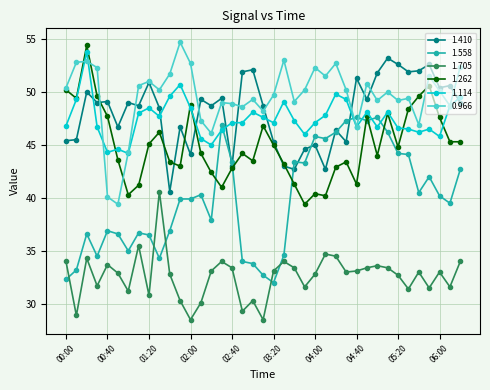

True or false: 1.705 and 0.966 cross at least once.

False